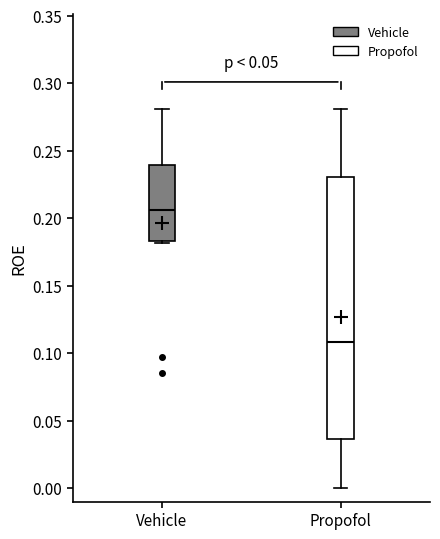

Reading left to right, read every box against the y-axis: the position of its median line, the range the box covers, and the ends of its whiskers. The values are not printed on the chart, so give them approximately, as read against the axis.

Vehicle: median 0.205, box 0.185 to 0.240, whiskers 0.180 to 0.280
Propofol: median 0.110, box 0.035 to 0.230, whiskers 0.000 to 0.280